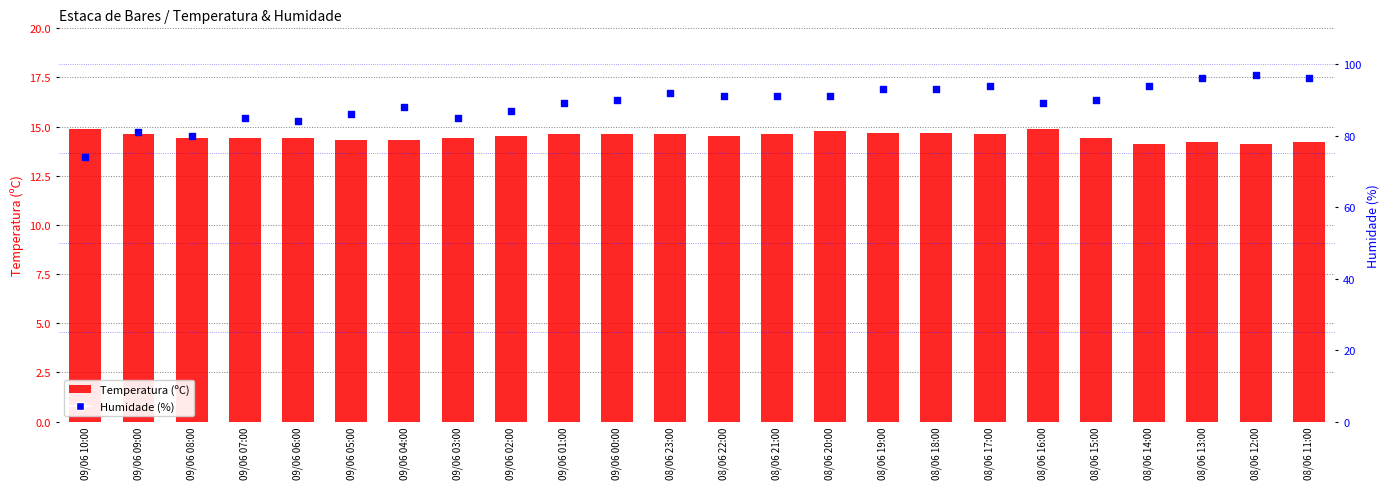

What are all the series names shown in the legend?

Temperatura (ºC), Humidade (%)